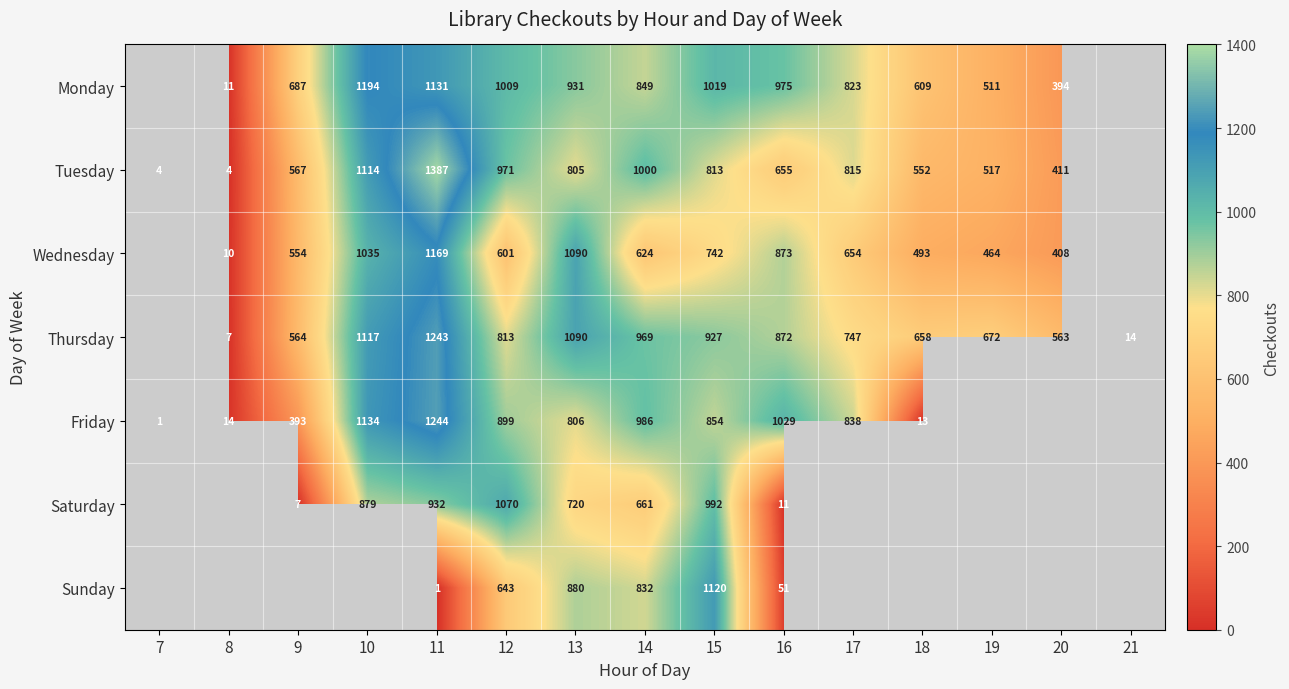

True or false: Sunday has a value of 1316 at 14.

False